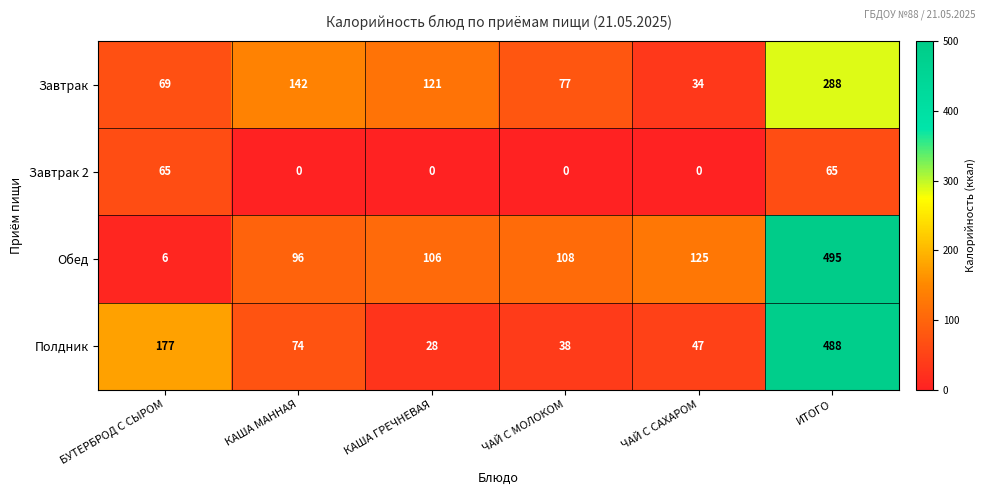

Reading right to left, transcribe all the data shown in this chart.

Завтрак: ИТОГО=288	ЧАЙ С САХАРОМ=34	ЧАЙ С МОЛОКОМ=77	КАША ГРЕЧНЕВАЯ=121	КАША МАННАЯ=142	БУТЕРБРОД С СЫРОМ=69
Завтрак 2: ИТОГО=65	ЧАЙ С САХАРОМ=0	ЧАЙ С МОЛОКОМ=0	КАША ГРЕЧНЕВАЯ=0	КАША МАННАЯ=0	БУТЕРБРОД С СЫРОМ=65
Обед: ИТОГО=495	ЧАЙ С САХАРОМ=125	ЧАЙ С МОЛОКОМ=108	КАША ГРЕЧНЕВАЯ=106	КАША МАННАЯ=96	БУТЕРБРОД С СЫРОМ=6
Полдник: ИТОГО=488	ЧАЙ С САХАРОМ=47	ЧАЙ С МОЛОКОМ=38	КАША ГРЕЧНЕВАЯ=28	КАША МАННАЯ=74	БУТЕРБРОД С СЫРОМ=177